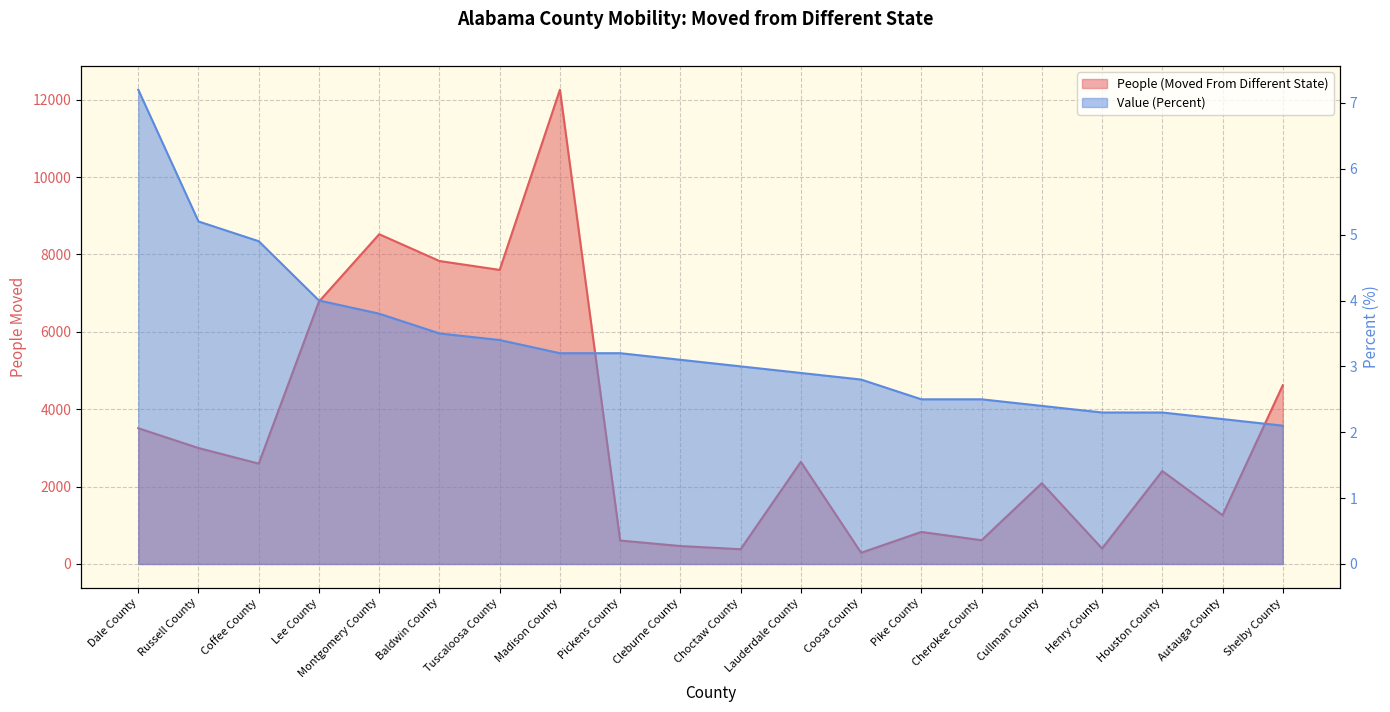

At which label does Value (Percent) reach its peak?

Dale County